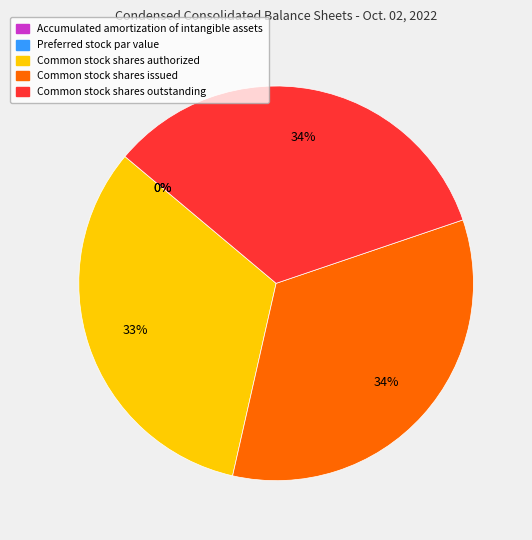

What is the change in value from Accumulated amortization of intangible assets to Preferred stock par value?

-277